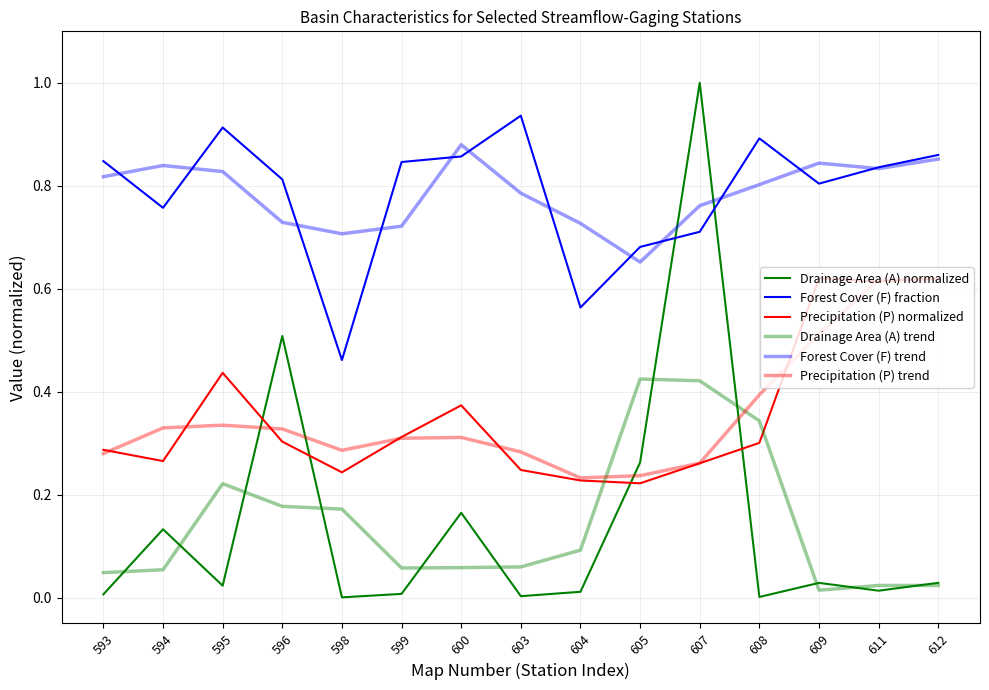

Reading right to left, what are all the values shown in this chart?

Drainage Area (A) normalized: 612=0.0	611=0.0	609=0.0	608=0.0	607=1.0	605=0.3	604=0.0	603=0.0	600=0.2	599=0.0	598=0.0	596=0.5	595=0.0	594=0.1	593=0.0
Forest Cover (F) fraction: 612=0.9	611=0.8	609=0.8	608=0.9	607=0.7	605=0.7	604=0.6	603=0.9	600=0.9	599=0.8	598=0.5	596=0.8	595=0.9	594=0.8	593=0.8
Precipitation (P) normalized: 612=0.6	611=0.6	609=0.6	608=0.3	607=0.3	605=0.2	604=0.2	603=0.2	600=0.4	599=0.3	598=0.2	596=0.3	595=0.4	594=0.3	593=0.3
Drainage Area (A) trend: 612=0.0	611=0.0	609=0.0	608=0.3	607=0.4	605=0.4	604=0.1	603=0.1	600=0.1	599=0.1	598=0.2	596=0.2	595=0.2	594=0.1	593=0.0
Forest Cover (F) trend: 612=0.9	611=0.8	609=0.8	608=0.8	607=0.8	605=0.7	604=0.7	603=0.8	600=0.9	599=0.7	598=0.7	596=0.7	595=0.8	594=0.8	593=0.8
Precipitation (P) trend: 612=0.6	611=0.6	609=0.5	608=0.4	607=0.3	605=0.2	604=0.2	603=0.3	600=0.3	599=0.3	598=0.3	596=0.3	595=0.3	594=0.3	593=0.3